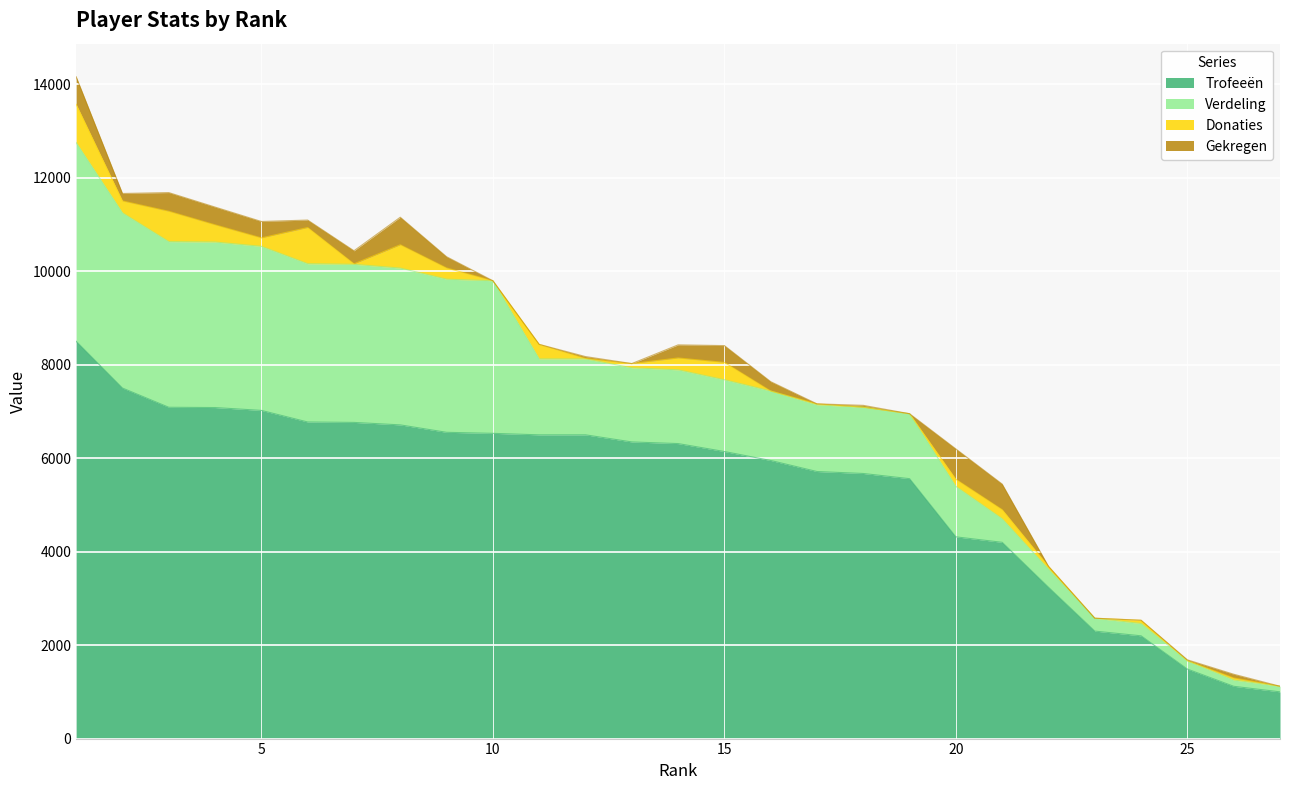

At how many categories does at least one series exceed 3056?

22